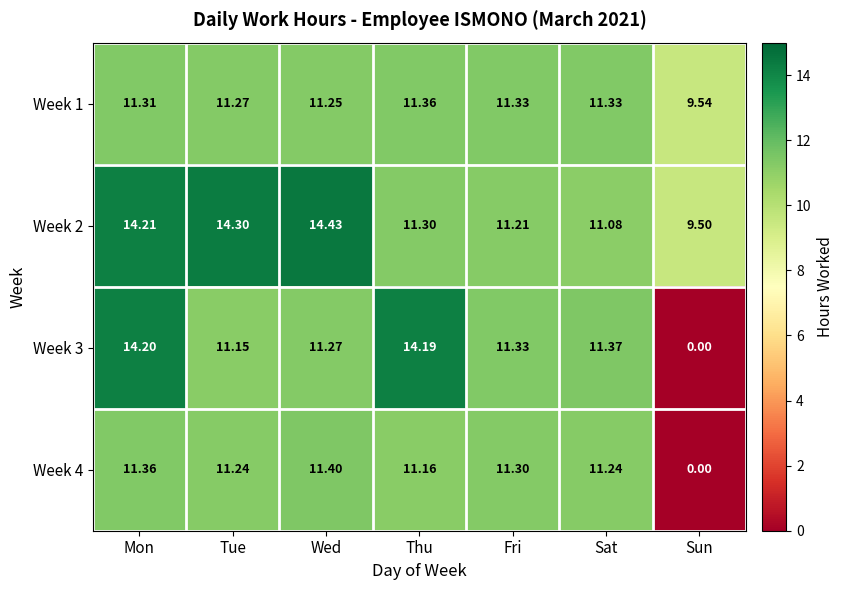

Rank the categories by Week 3 value from lowest to highest.

Sun, Tue, Wed, Fri, Sat, Thu, Mon